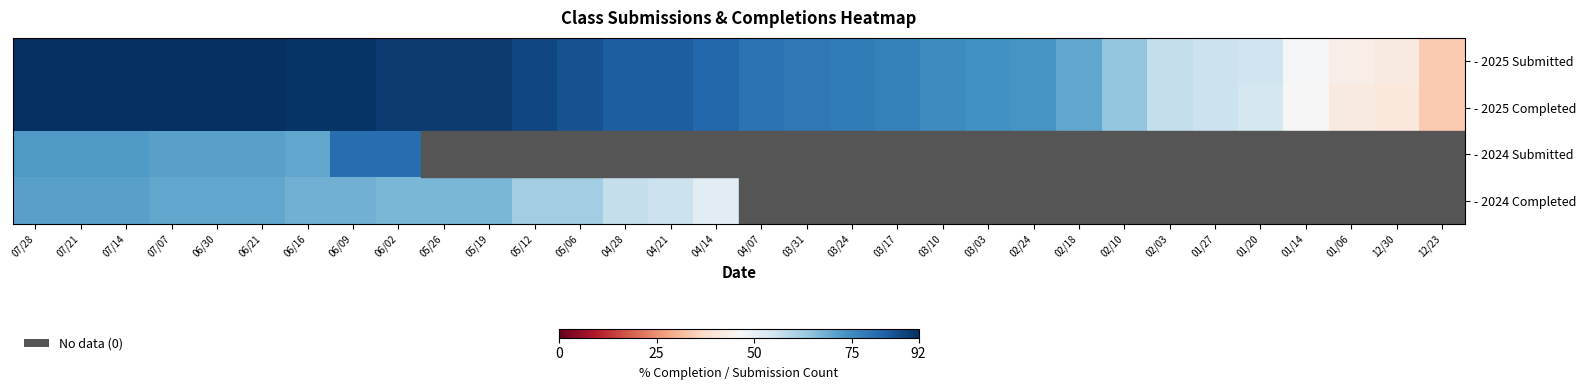

At 12/23, list the series in order from largest to smallest.

- 2025 Submitted, - 2025 Completed, - 2024 Submitted, - 2024 Completed